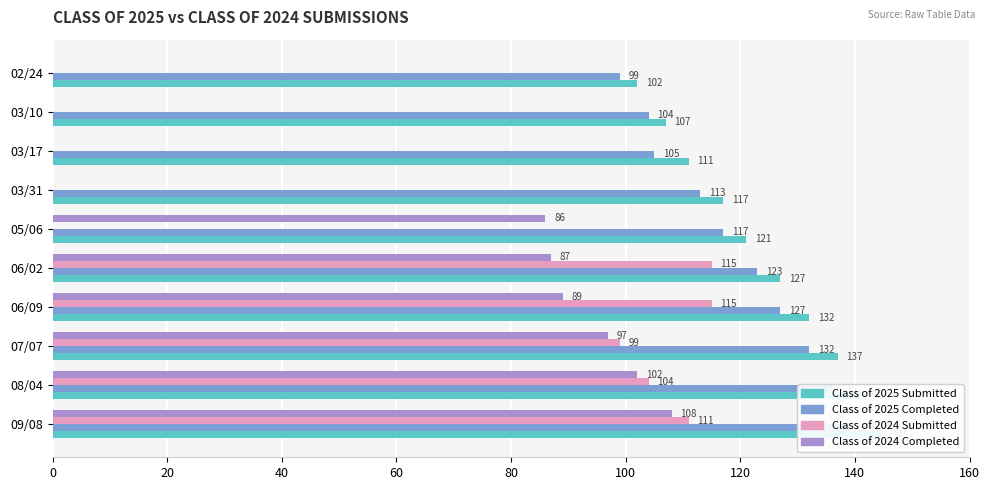

Reading left to right, extract all data points from this chart.

Class of 2025 Submitted: 145	141	137	132	127	121	117	111	107	102
Class of 2025 Completed: 139	136	132	127	123	117	113	105	104	99
Class of 2024 Submitted: 111	104	99	115	115	0	0	0	0	0
Class of 2024 Completed: 108	102	97	89	87	86	0	0	0	0